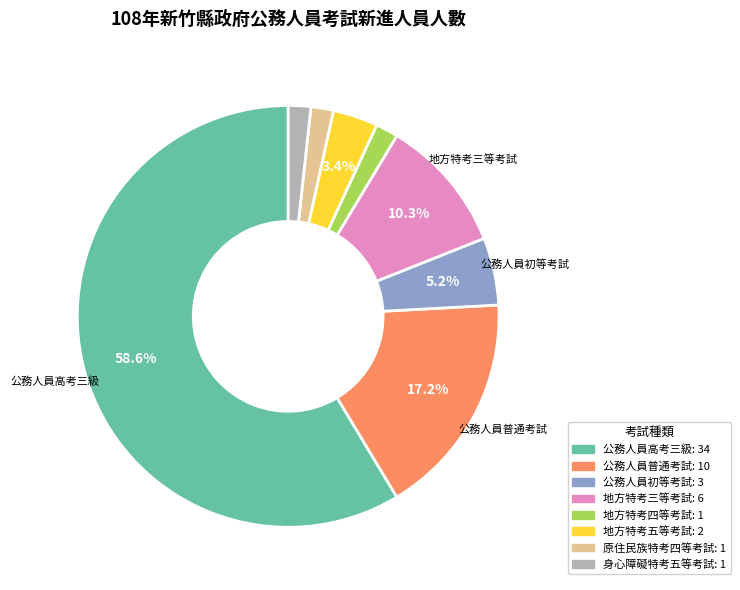

Do 身心障礙特考五等考試: 1 and 地方特考三等考試: 6 together represent more than half of the pie?

No